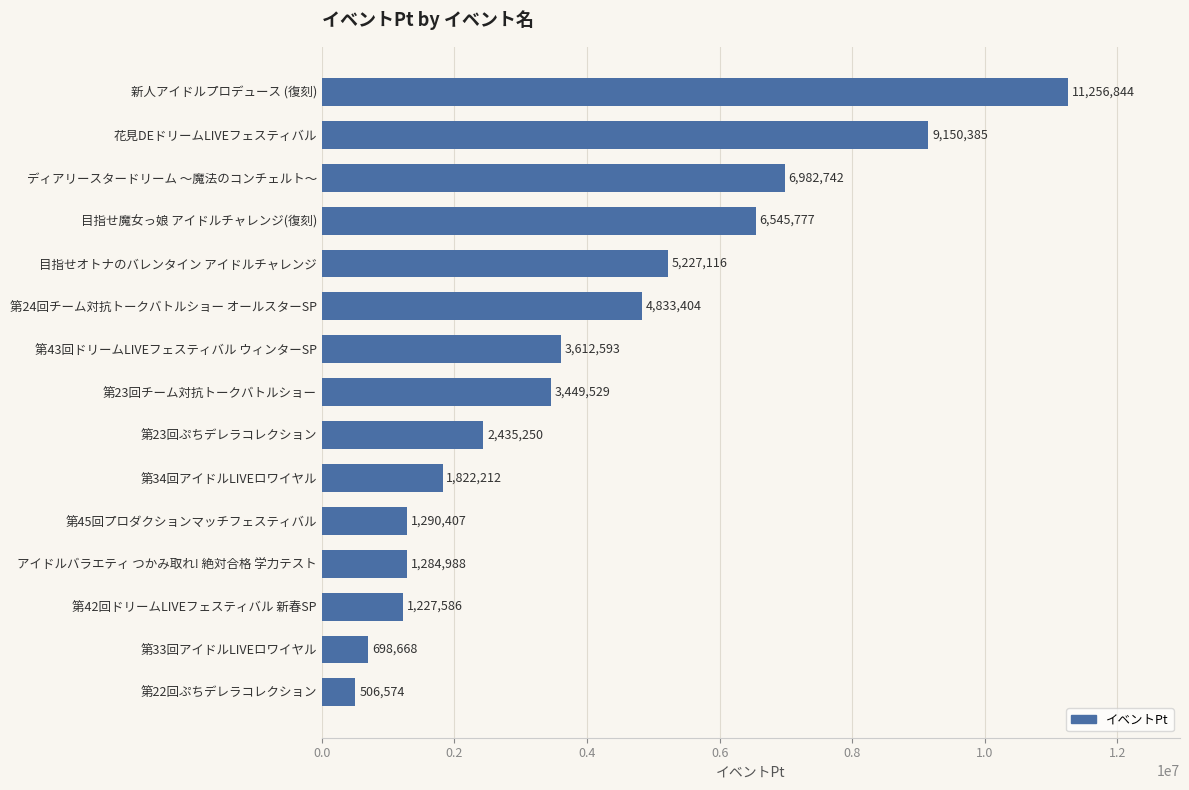

Rank the categories by value from lowest to highest.

第22回ぷちデレラコレクション, 第33回アイドルLIVEロワイヤル, 第42回ドリームLIVEフェスティバル 新春SP, アイドルバラエティ つかみ取れ! 絶対合格 学力テスト, 第45回プロダクションマッチフェスティバル, 第34回アイドルLIVEロワイヤル, 第23回ぷちデレラコレクション, 第23回チーム対抗トークバトルショー, 第43回ドリームLIVEフェスティバル ウィンターSP, 第24回チーム対抗トークバトルショー オールスターSP, 目指せオトナのバレンタイン アイドルチャレンジ, 目指せ魔女っ娘 アイドルチャレンジ(復刻), ディアリースタードリーム ～魔法のコンチェルト～, 花見DEドリームLIVEフェスティバル, 新人アイドルプロデュース (復刻)